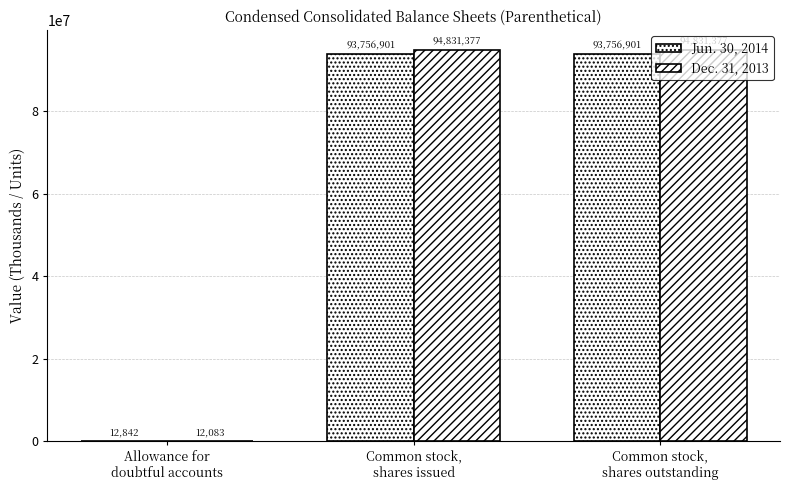

How many data points does each series have?

3